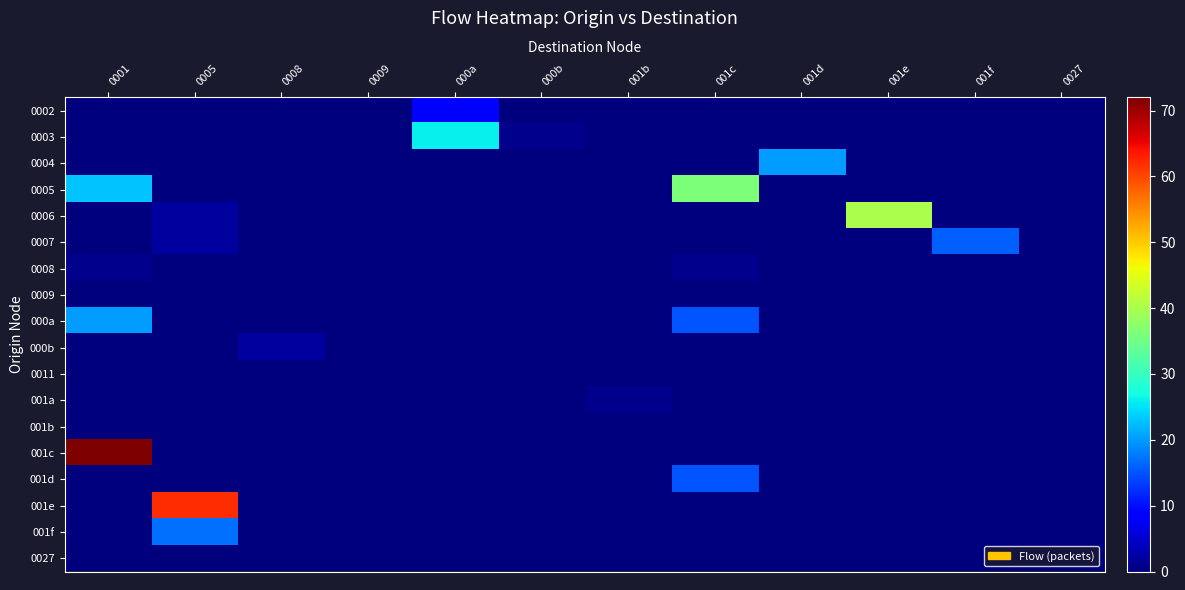

Reading left to right, extract all data points from this chart.

0002: 0001=0	0005=0	0008=0	0009=0	000a=8	000b=0	001b=0	001c=0	001d=0	001e=0	001f=0	0027=0
0003: 0001=0	0005=0	0008=0	0009=0	000a=26	000b=1	001b=0	001c=0	001d=0	001e=0	001f=0	0027=0
0004: 0001=0	0005=0	0008=0	0009=0	000a=0	000b=0	001b=0	001c=0	001d=20	001e=0	001f=0	0027=0
0005: 0001=23	0005=0	0008=0	0009=0	000a=0	000b=0	001b=0	001c=36	001d=0	001e=0	001f=0	0027=0
0006: 0001=0	0005=2	0008=0	0009=0	000a=0	000b=0	001b=0	001c=0	001d=0	001e=40	001f=0	0027=0
0007: 0001=0	0005=2	0008=0	0009=0	000a=0	000b=0	001b=0	001c=0	001d=0	001e=0	001f=16	0027=0
0008: 0001=1	0005=0	0008=0	0009=0	000a=0	000b=0	001b=0	001c=1	001d=0	001e=0	001f=0	0027=0
0009: 0001=0	0005=0	0008=0	0009=0	000a=0	000b=0	001b=0	001c=0	001d=0	001e=0	001f=0	0027=0
000a: 0001=20	0005=0	0008=0	0009=0	000a=0	000b=0	001b=0	001c=15	001d=0	001e=0	001f=0	0027=0
000b: 0001=0	0005=0	0008=2	0009=0	000a=0	000b=0	001b=0	001c=0	001d=0	001e=0	001f=0	0027=0
0011: 0001=0	0005=0	0008=0	0009=0	000a=0	000b=0	001b=0	001c=0	001d=0	001e=0	001f=0	0027=0
001a: 0001=0	0005=0	0008=0	0009=0	000a=0	000b=0	001b=1	001c=0	001d=0	001e=0	001f=0	0027=0
001b: 0001=0	0005=0	0008=0	0009=0	000a=0	000b=0	001b=0	001c=0	001d=0	001e=0	001f=0	0027=0
001c: 0001=72	0005=0	0008=0	0009=0	000a=0	000b=0	001b=0	001c=0	001d=0	001e=0	001f=0	0027=0
001d: 0001=0	0005=0	0008=0	0009=0	000a=0	000b=0	001b=0	001c=15	001d=0	001e=0	001f=0	0027=0
001e: 0001=0	0005=62	0008=0	0009=0	000a=0	000b=0	001b=0	001c=0	001d=0	001e=0	001f=0	0027=0
001f: 0001=0	0005=17	0008=0	0009=0	000a=0	000b=0	001b=0	001c=0	001d=0	001e=0	001f=0	0027=0
0027: 0001=0	0005=0	0008=0	0009=0	000a=0	000b=0	001b=0	001c=0	001d=0	001e=0	001f=0	0027=0